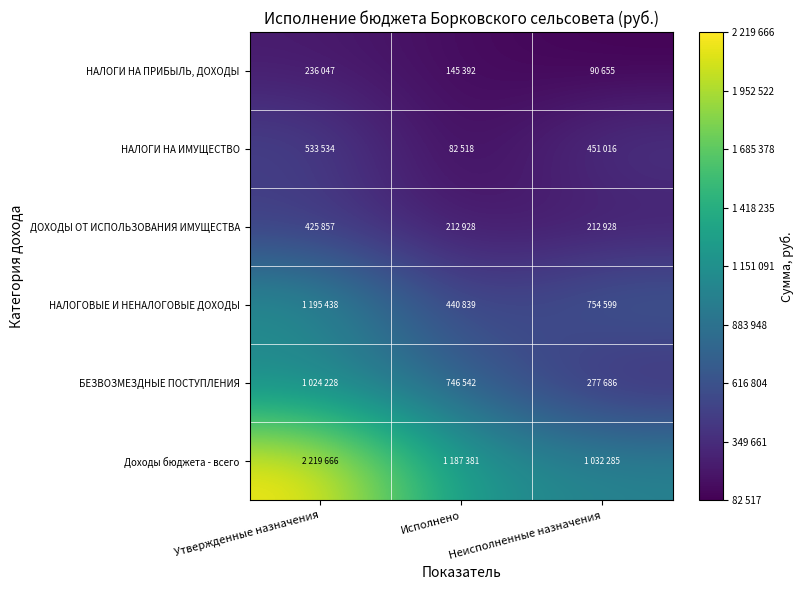

What is the difference between the highest and lowest values at Утвержденные назначения?

1983619.0